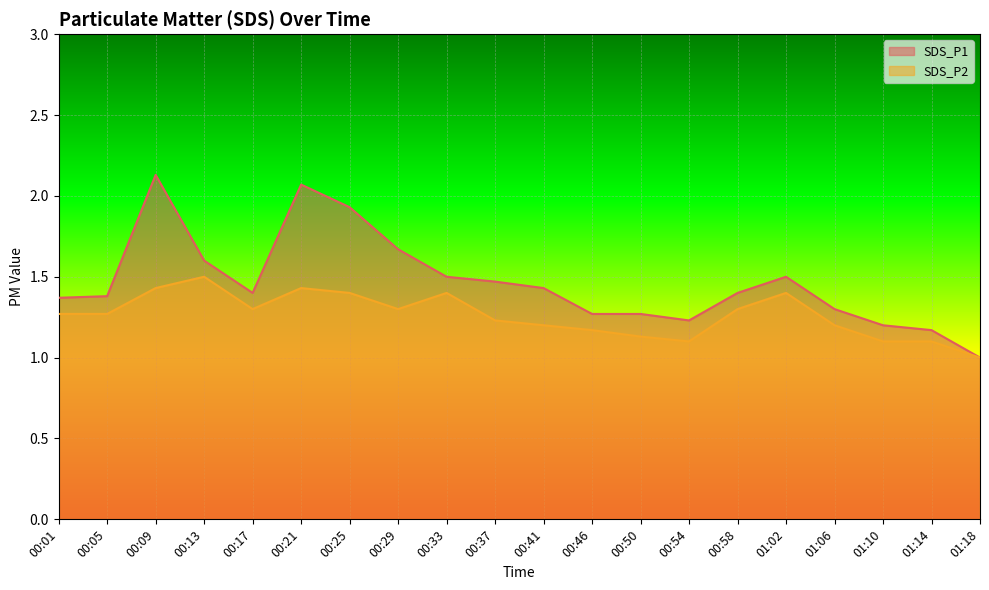

Reading left to right, transcribe all the data shown in this chart.

SDS_P1: 1.4	1.4	2.1	1.6	1.4	2.1	1.9	1.7	1.5	1.5	1.4	1.3	1.3	1.2	1.4	1.5	1.3	1.2	1.2	1.0
SDS_P2: 1.3	1.3	1.4	1.5	1.3	1.4	1.4	1.3	1.4	1.2	1.2	1.2	1.1	1.1	1.3	1.4	1.2	1.1	1.1	1.0